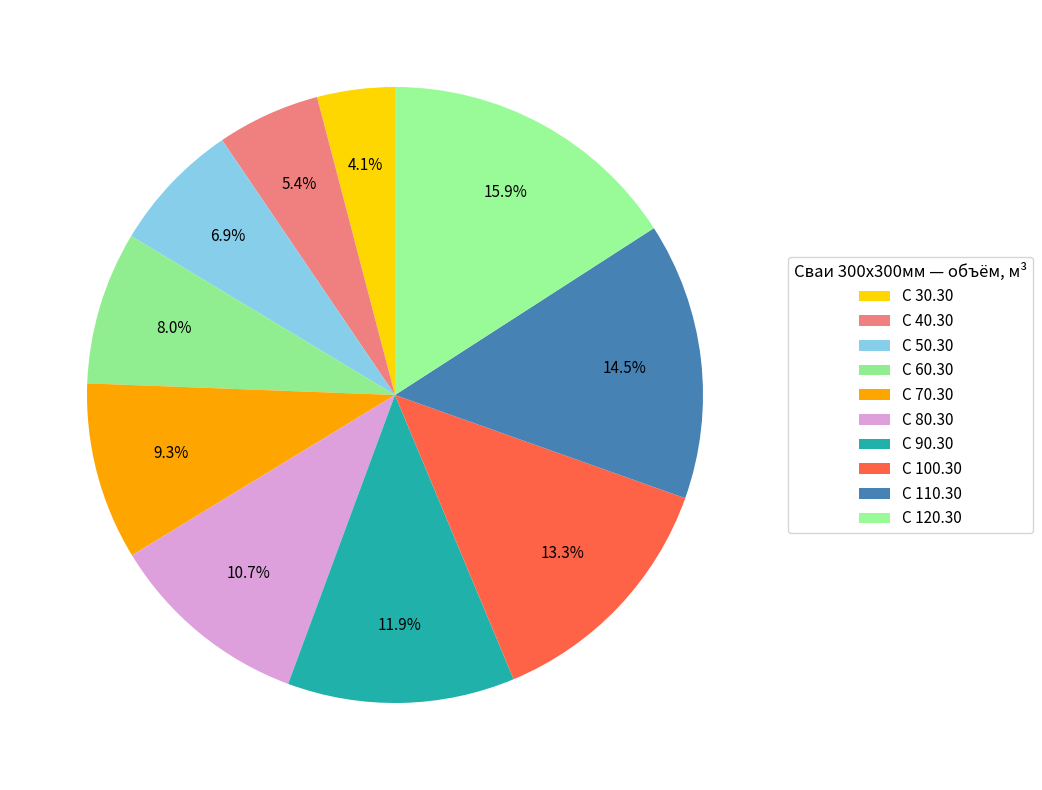

To the nearest percent, what is the average slice percentage?

10%